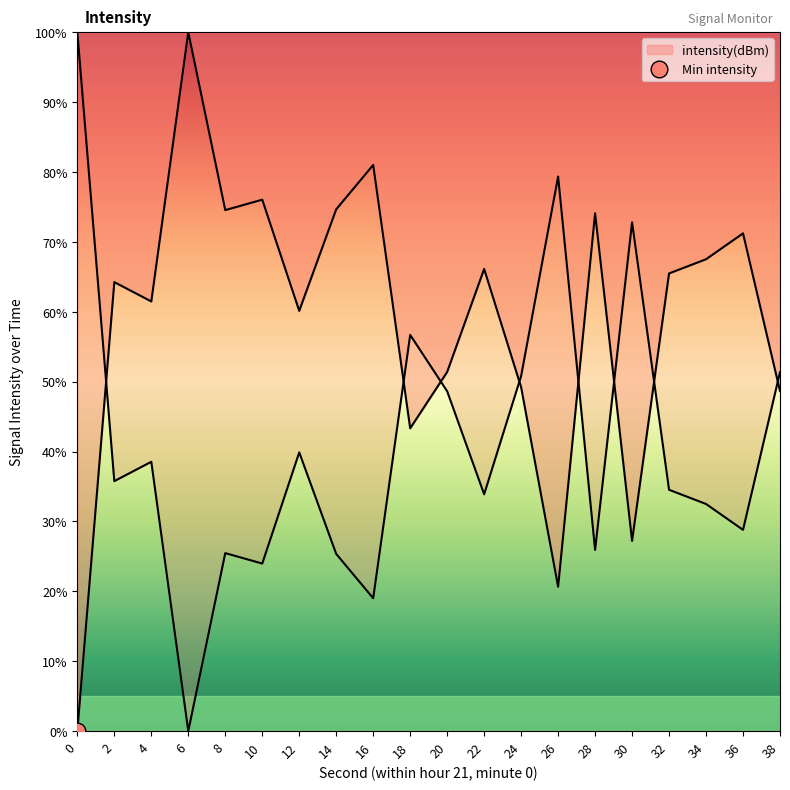

True or false: the data has more than 1 interior local peaks.

True